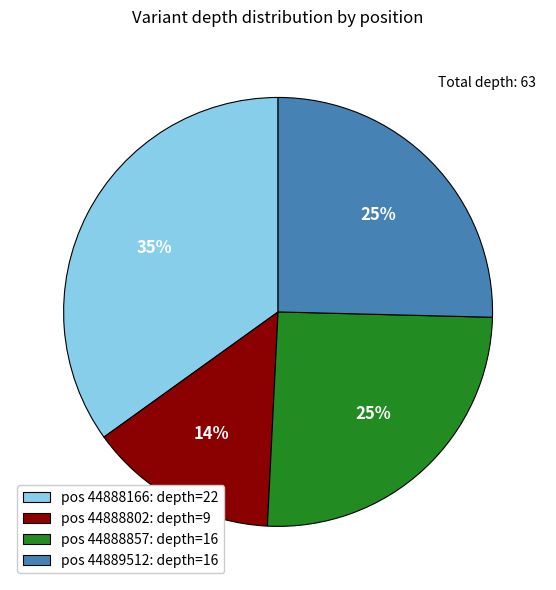

Is the sum of pos 44888166: depth=22 and pos 44888802: depth=9 greater than half?

No